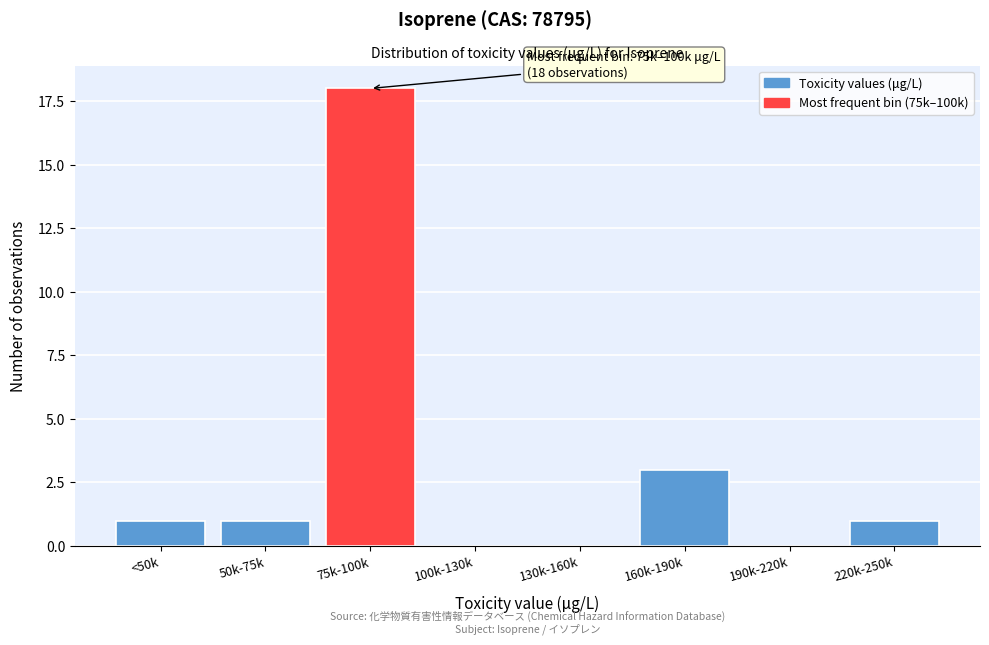

Reading left to right, what are all the values shown in this chart?

<50k=1	50k-75k=1	75k-100k=18	100k-130k=0	130k-160k=0	160k-190k=3	190k-220k=0	220k-250k=1